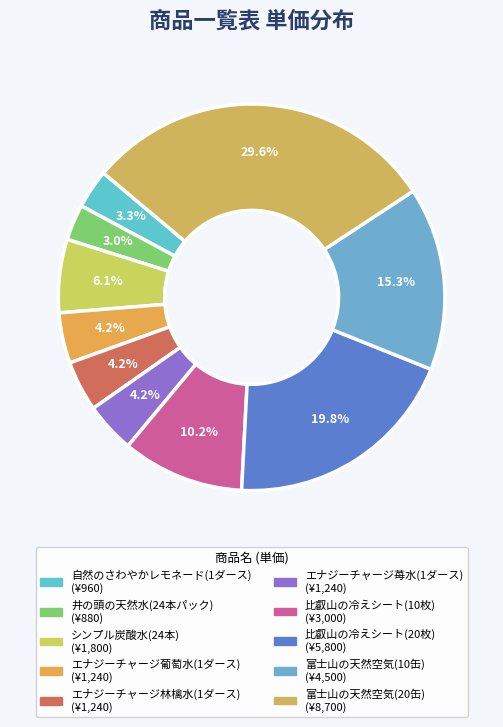

Is the sum of 富士山の天然空気(10缶) and 比叡山の冷えシート(10枚) greater than half?

No